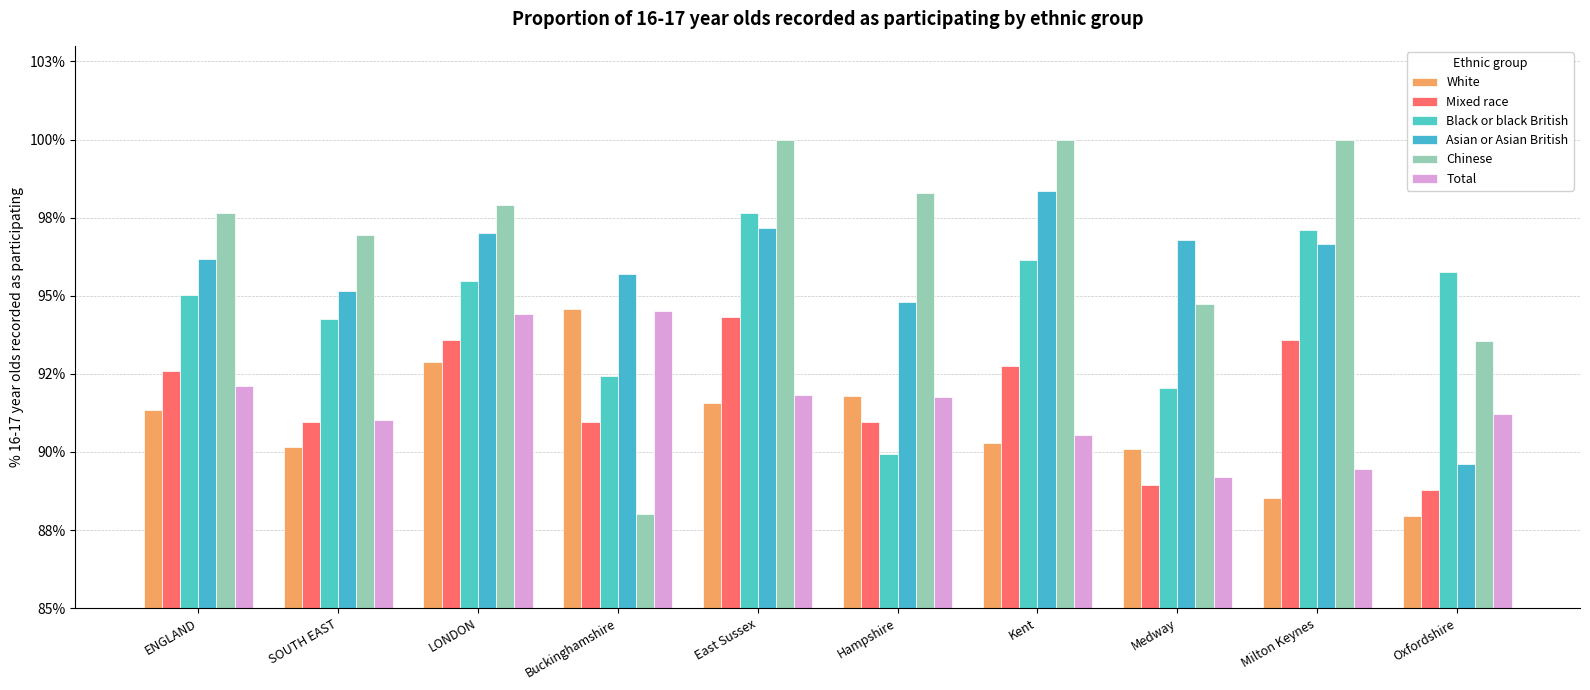

Between ENGLAND and Milton Keynes, which series saw the biggest shift?

White